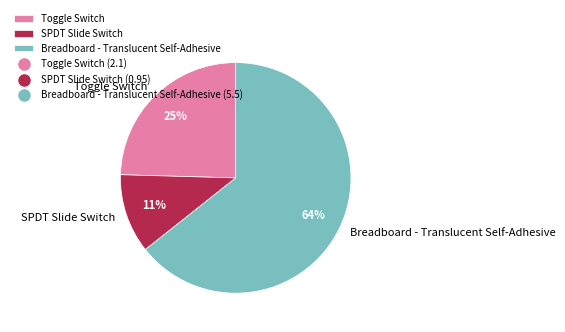

To the nearest percent, what portion does Toggle Switch represent?

25%